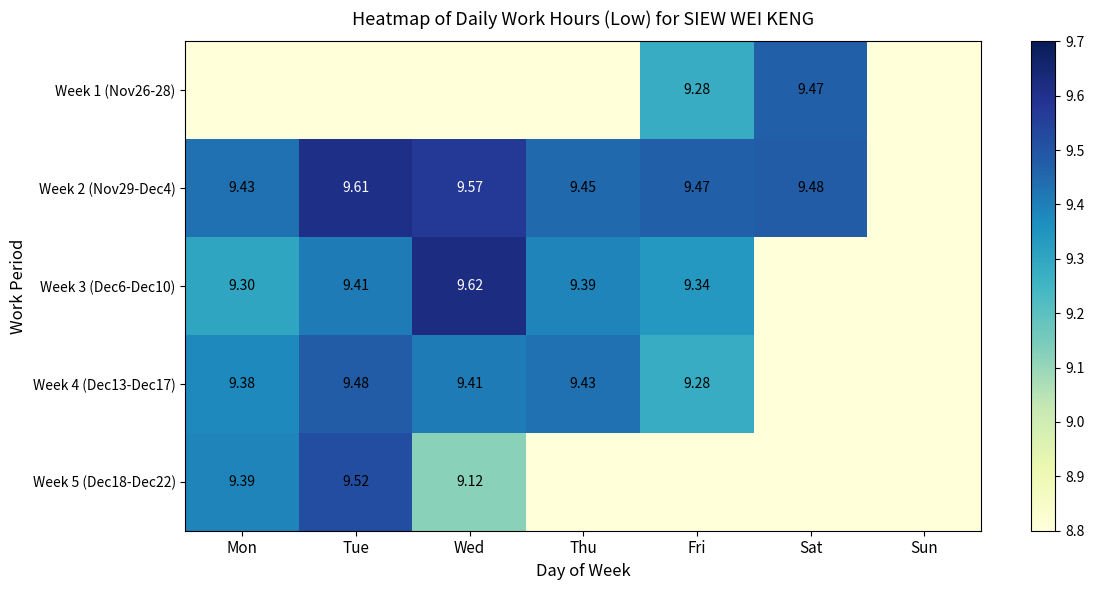

List the labels in order of Week 5 (Dec18-Dec22) value, largest first.

Tue, Mon, Wed, Thu, Fri, Sat, Sun